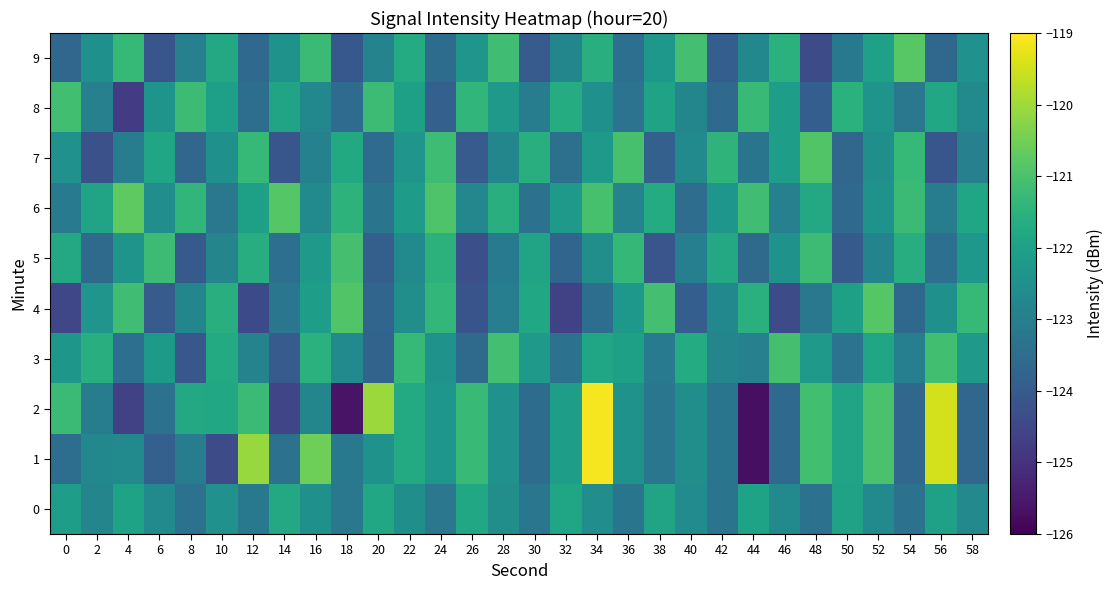

Which series has the largest total across all categories?

6